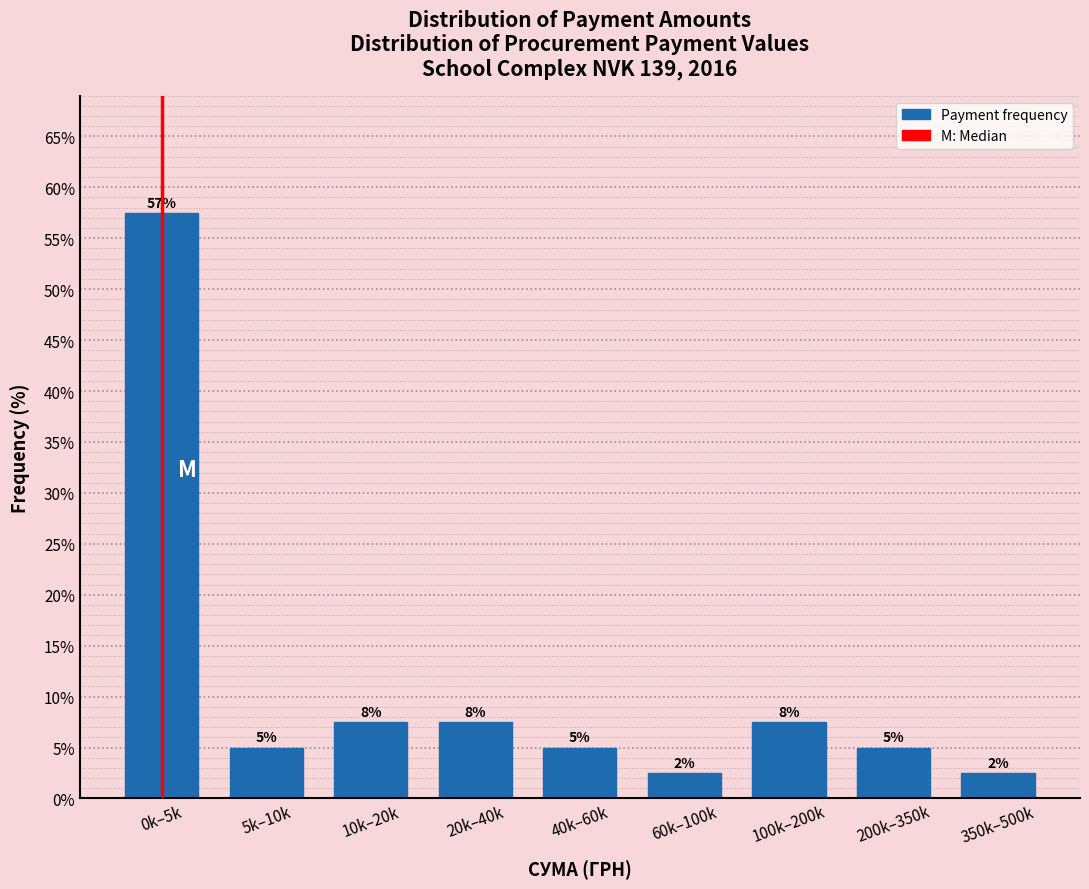

How many bars are there in total?

9